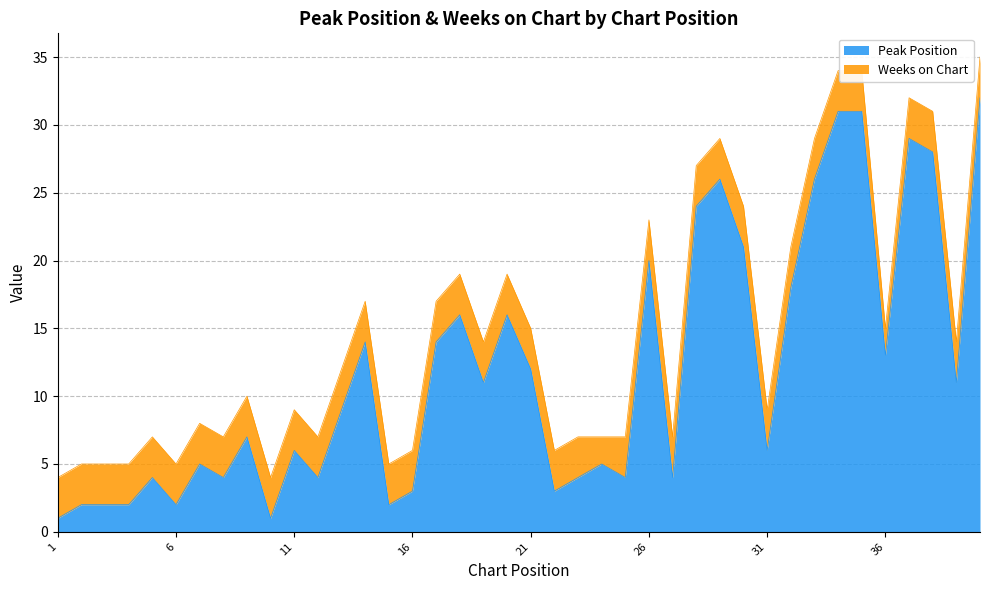

Is it true that the value at 23 is 4?

True